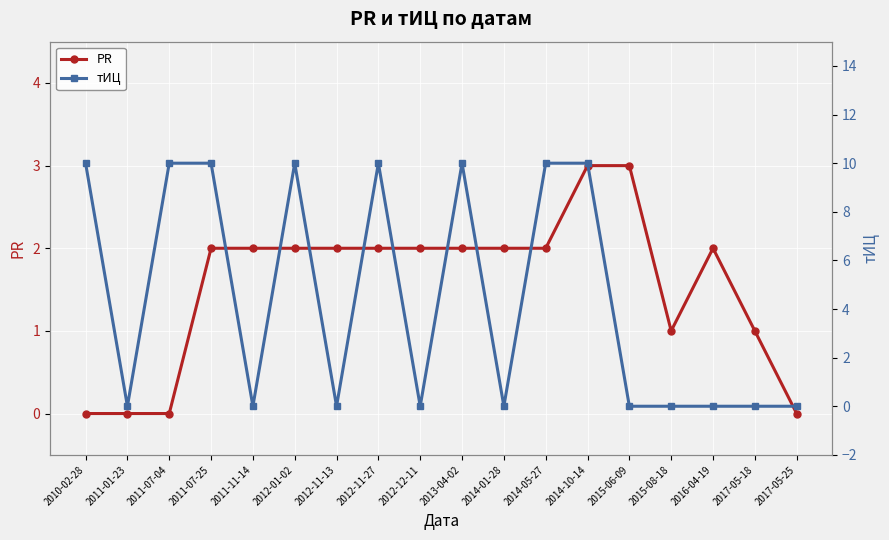

At 2012-12-11, list the series in order from largest to smallest.

PR, тИЦ